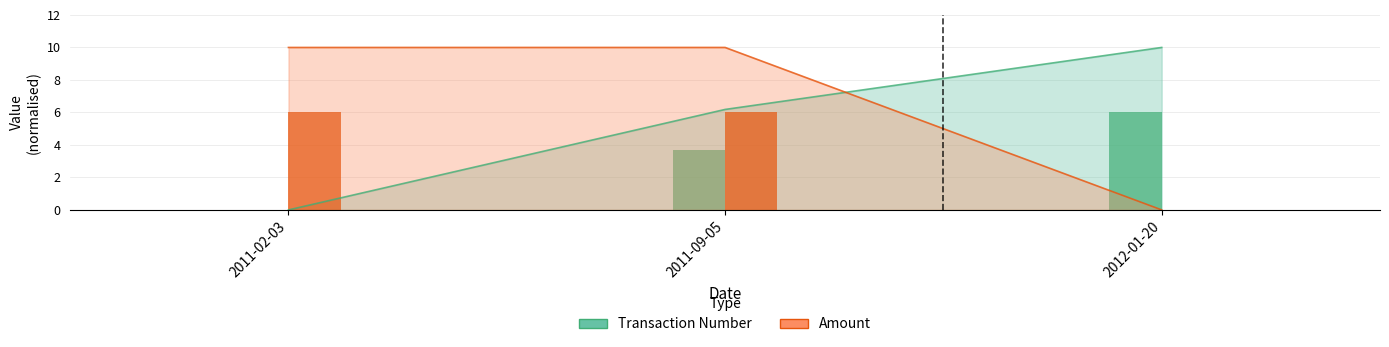

What is the average value of the Amount series?

6.7